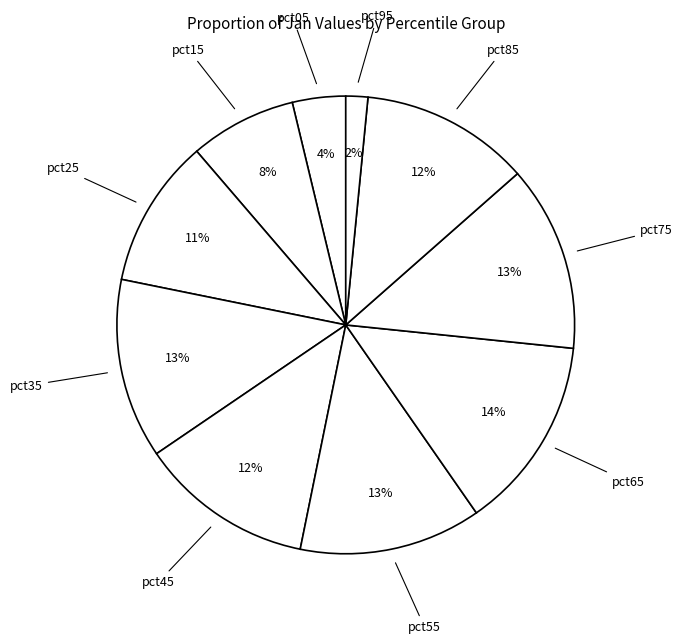

How many segments does this pie chart have?

10